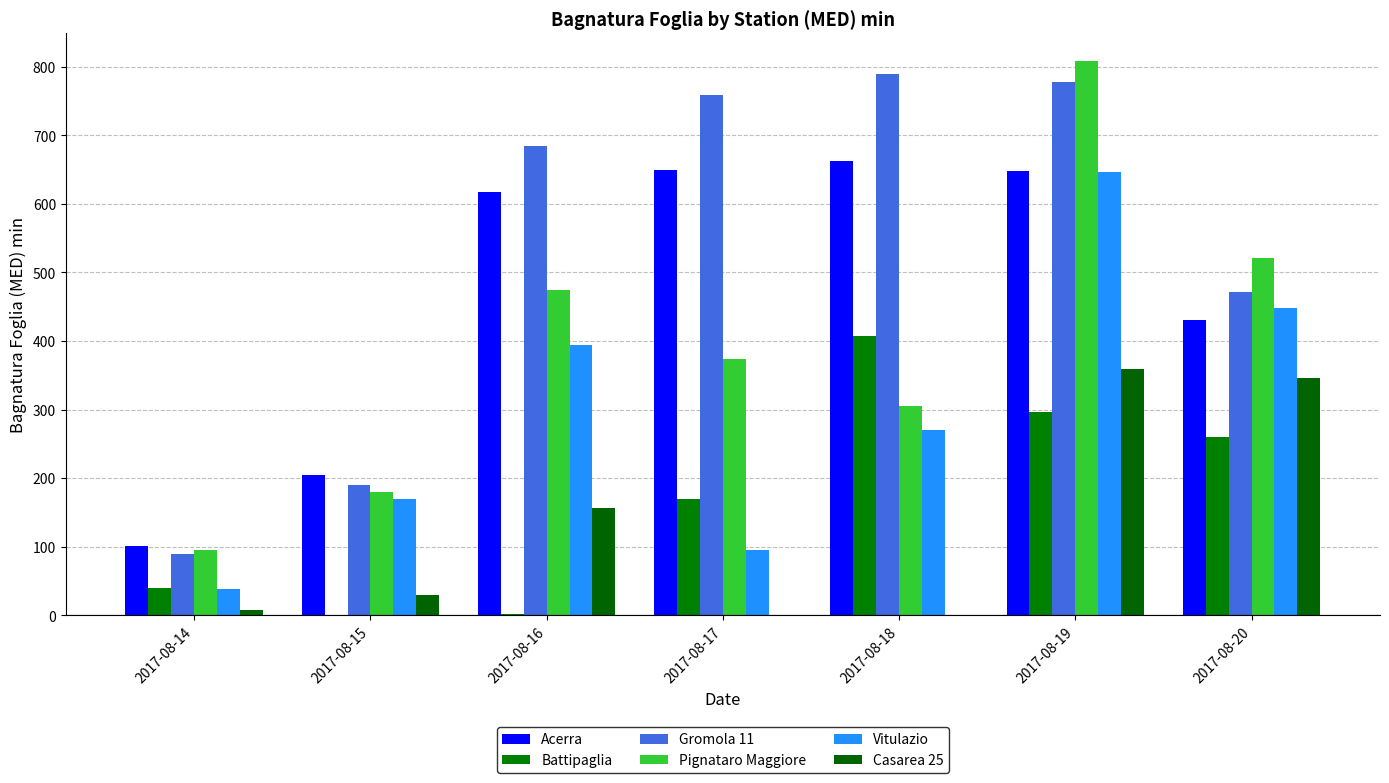

The Casarea 25 series shows 11.0 at 2017-08-14. True or false?

False